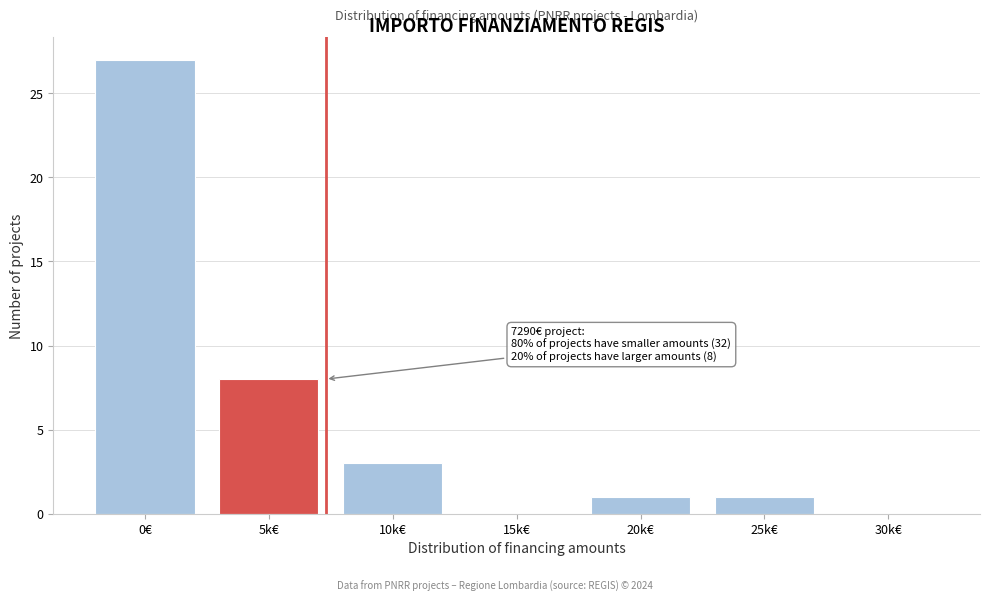

Reading right to left, what are all the values shown in this chart?

30k€=0	25k€=1	20k€=1	15k€=0	10k€=3	5k€=8	0€=27